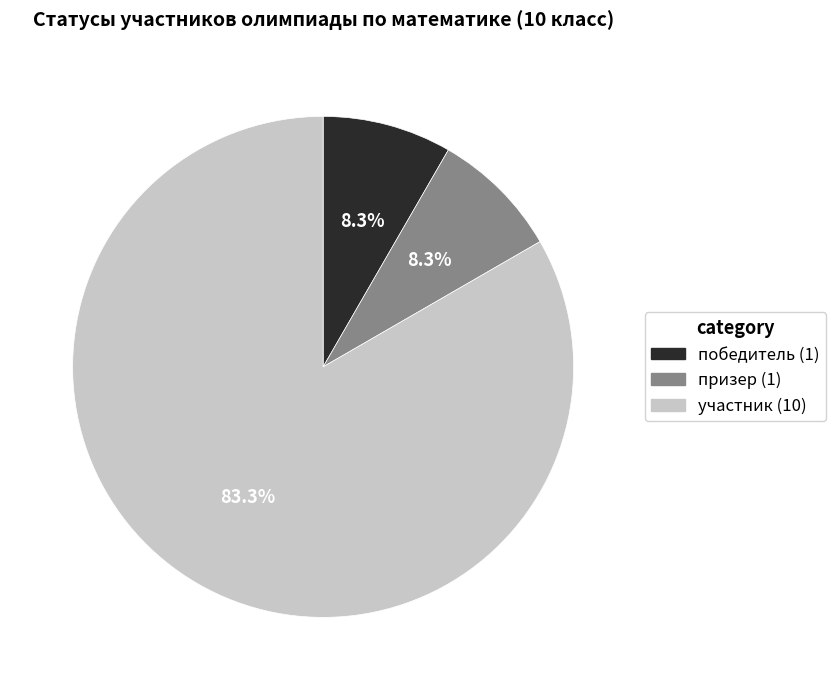

Is победитель the majority of the pie?

No